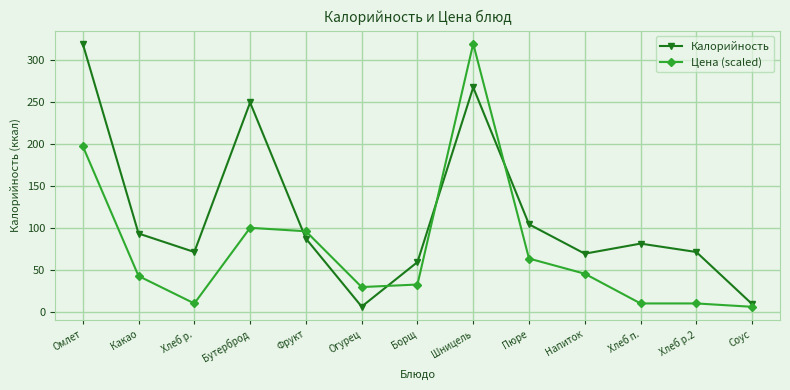

True or false: Калорийность has a value of 27.0 at Напиток.

False